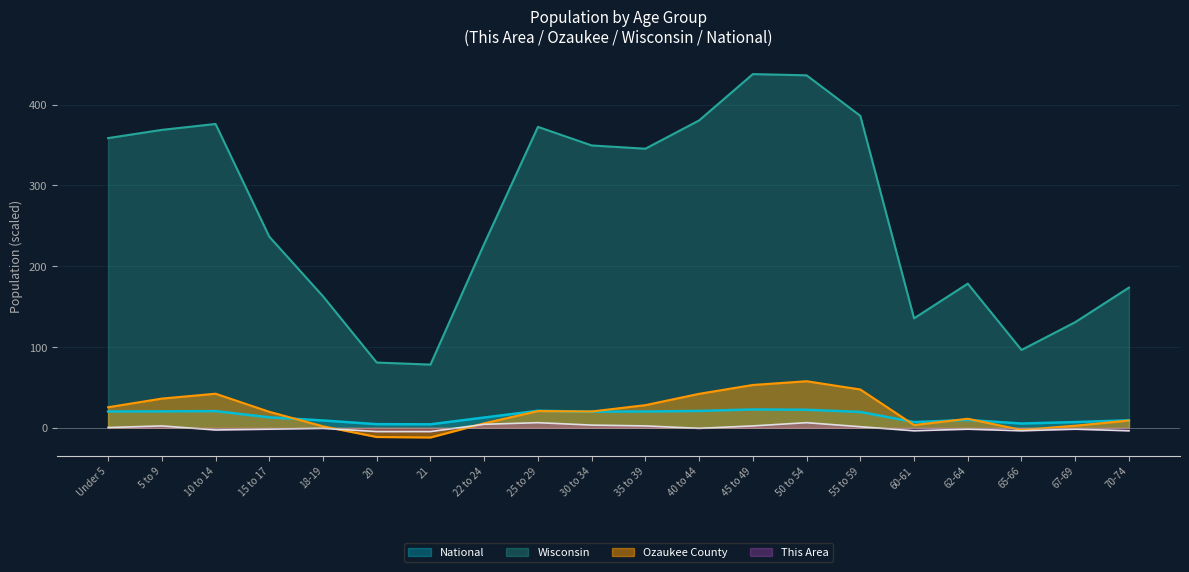

Does the chart display data point markers on the line(s)?

No